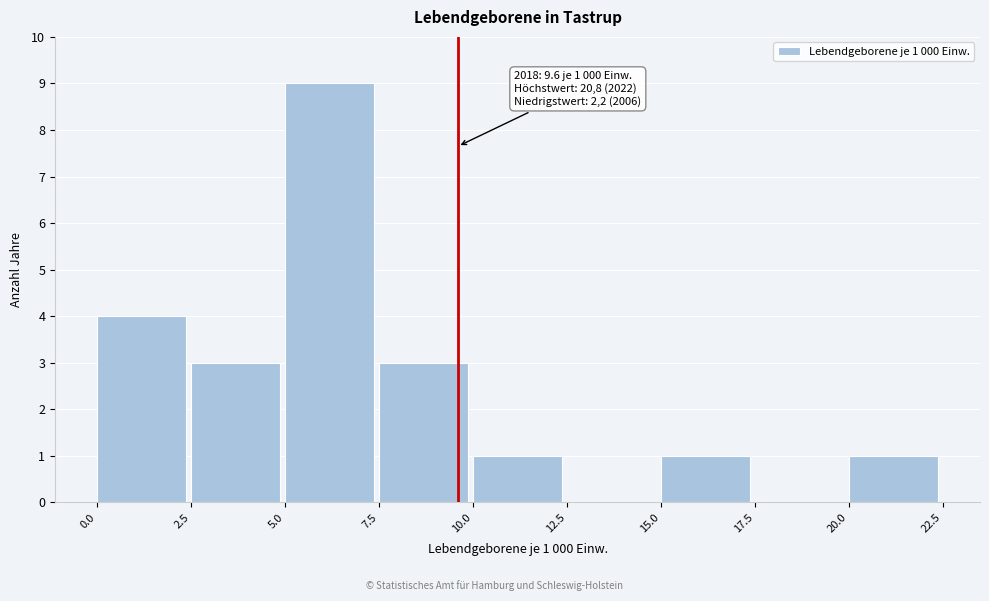

Which range on the x-axis has the tallest bar?

5.0 to 7.5